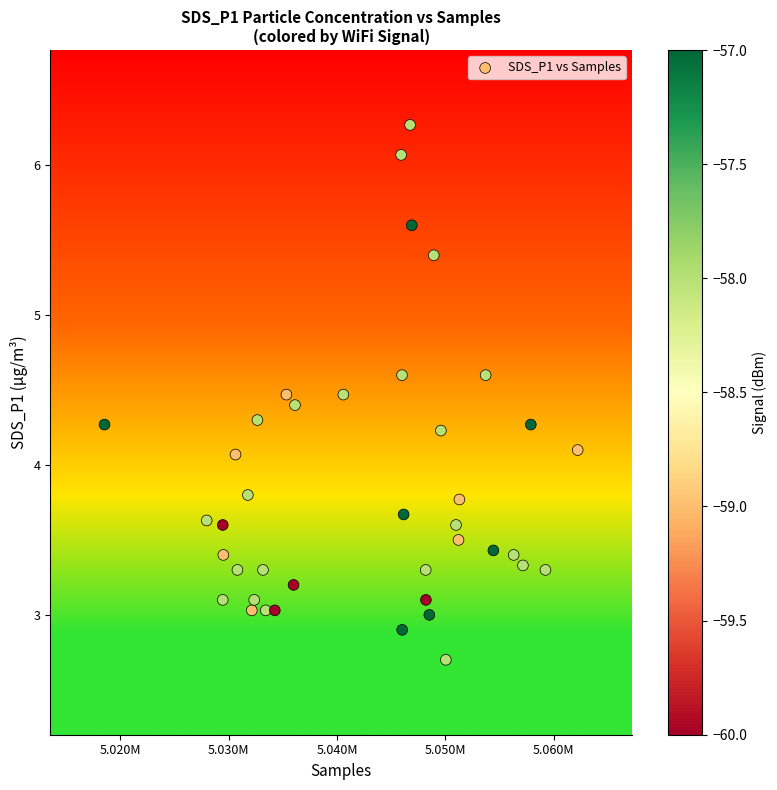

What is the range of Y values (max minus min)?

3.6